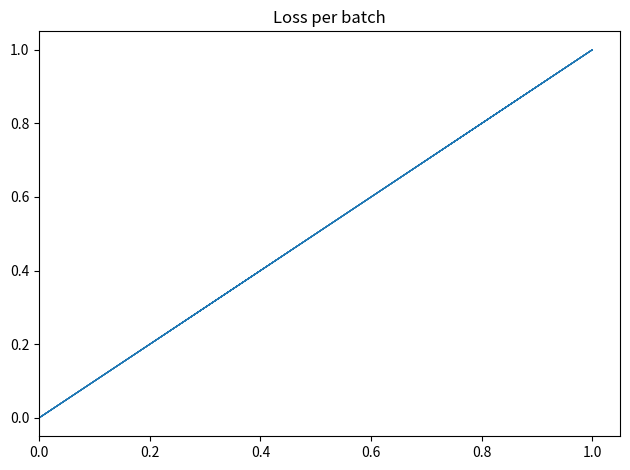

What is the difference between the second highest and minimum values?

1